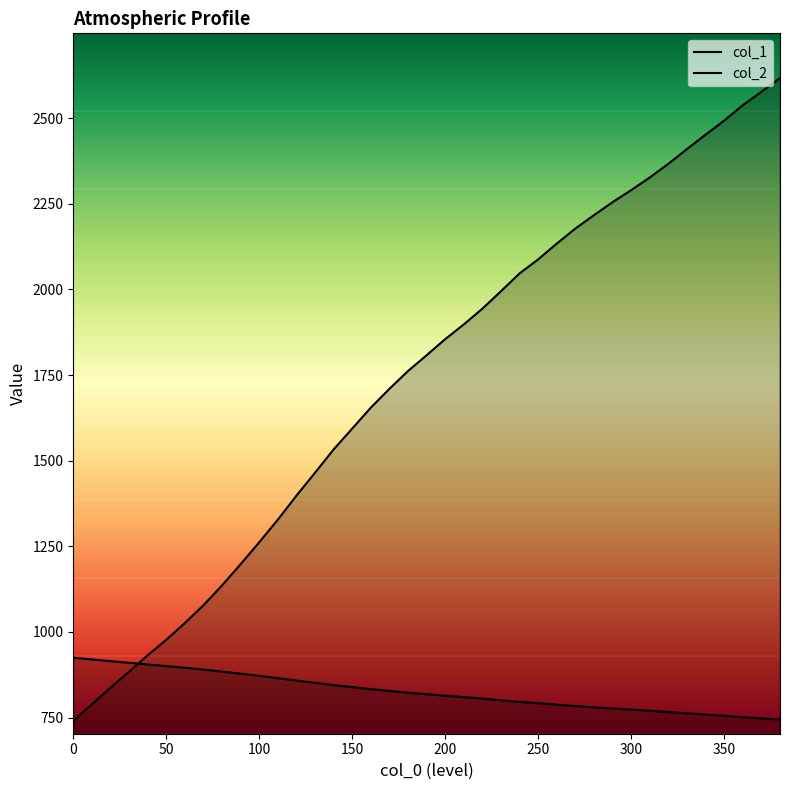

What is the difference between the col_1 values at 330 and 260?

276.0